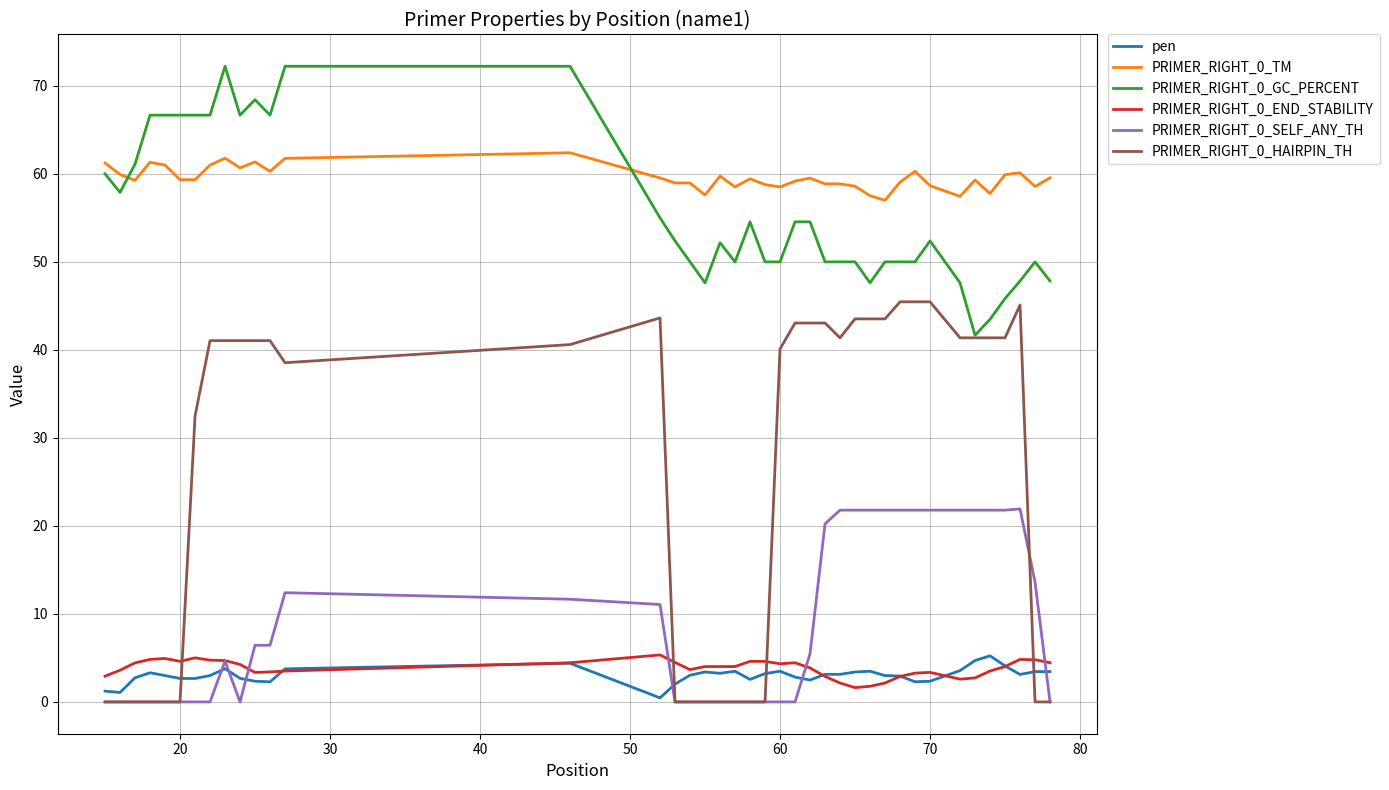

True or false: PRIMER_RIGHT_0_TM and PRIMER_RIGHT_0_HAIRPIN_TH cross at least once.

False